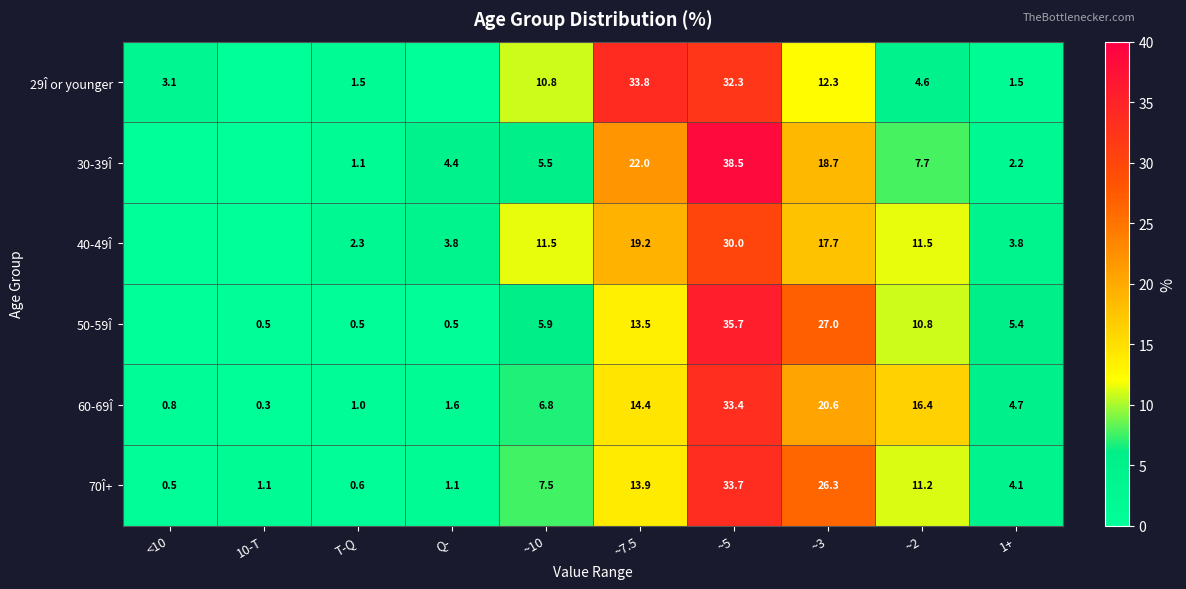

What is the total value across all series at ~10?

48.0